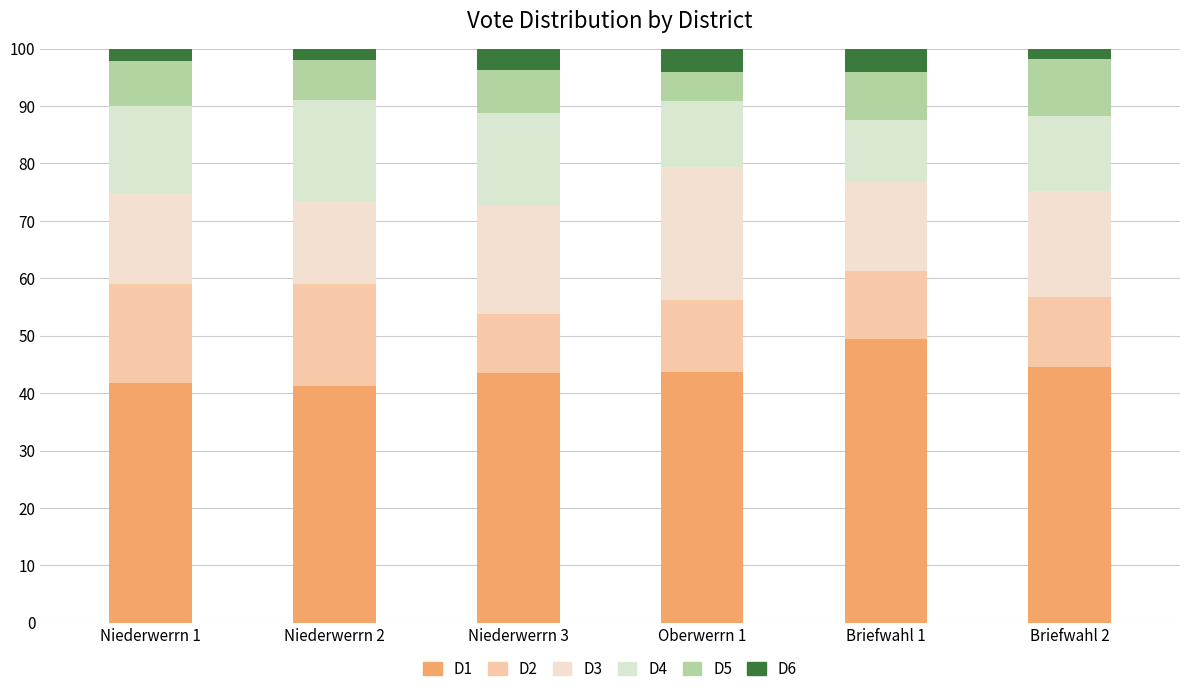

What is the average value of the D5 series?

7.6